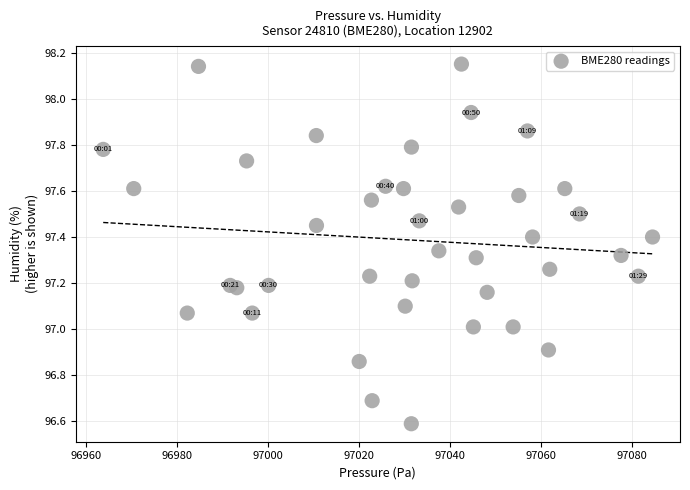

What is the range of X values (max minus min)?

120.9